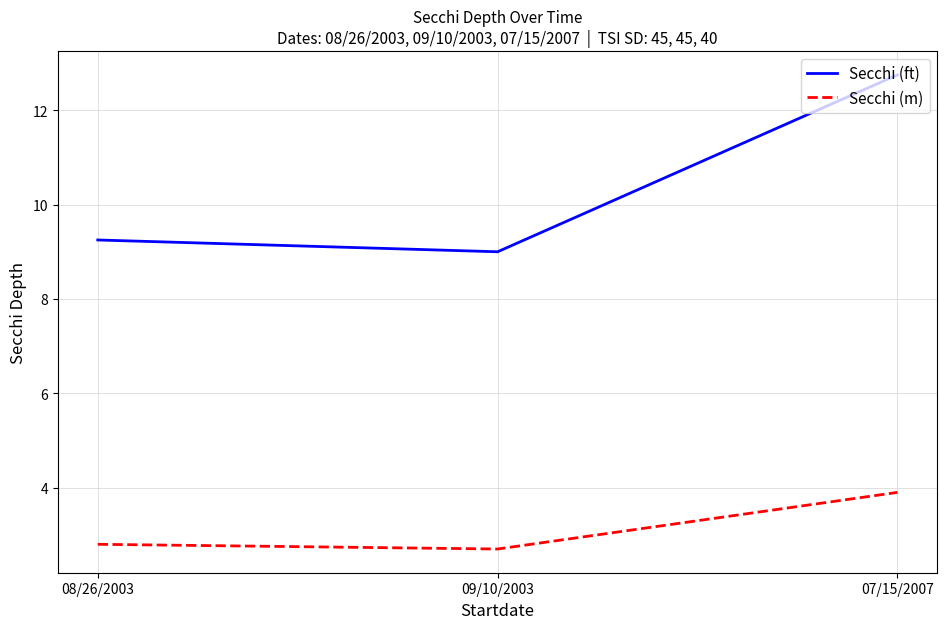

List the labels in order of Secchi (m) value, smallest first.

09/10/2003, 08/26/2003, 07/15/2007